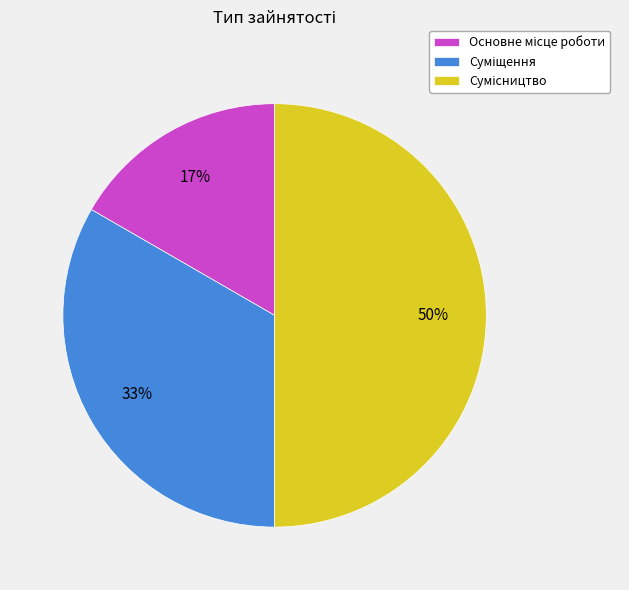

To the nearest percent, what is the average slice percentage?

33%